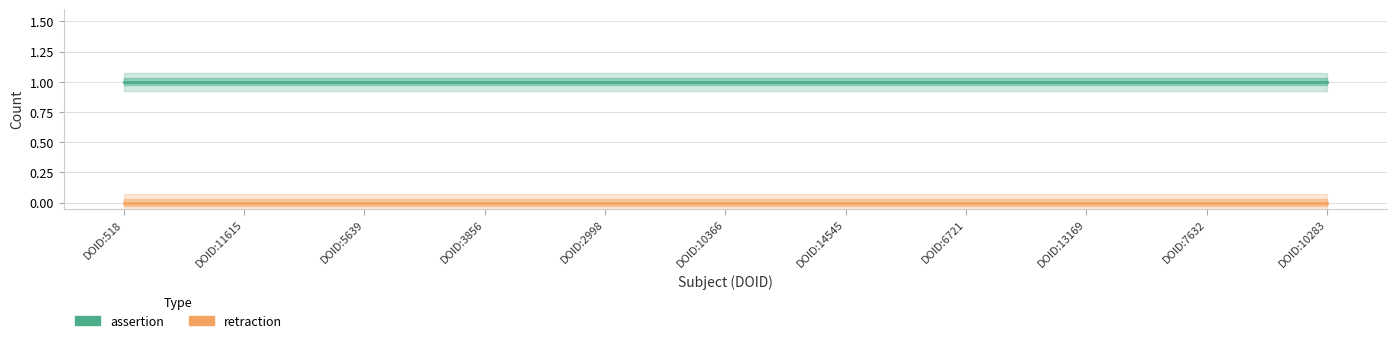

True or false: retraction and assertion cross at least once.

False